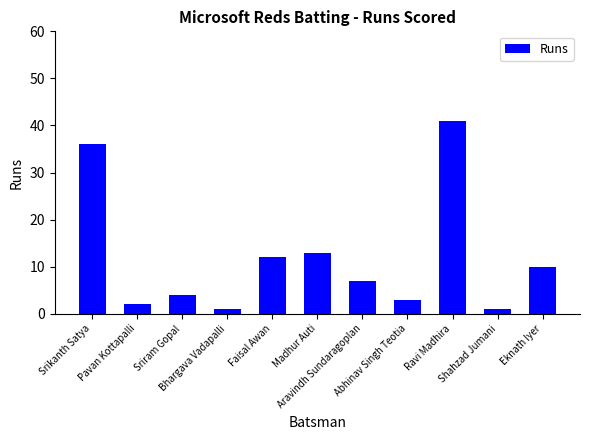

Reading left to right, transcribe all the data shown in this chart.

36	2	4	1	12	13	7	3	41	1	10